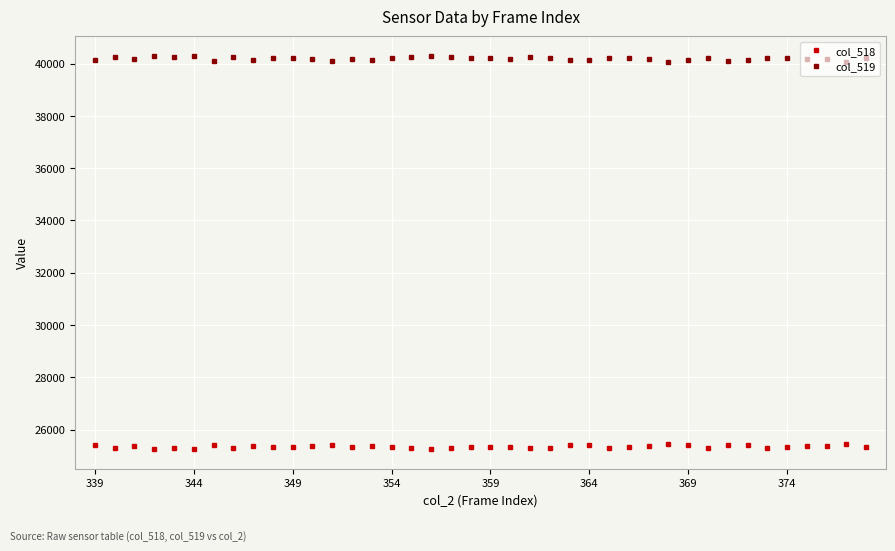

Rank the series by their maximum value, from highest to lowest.

col_519, col_518